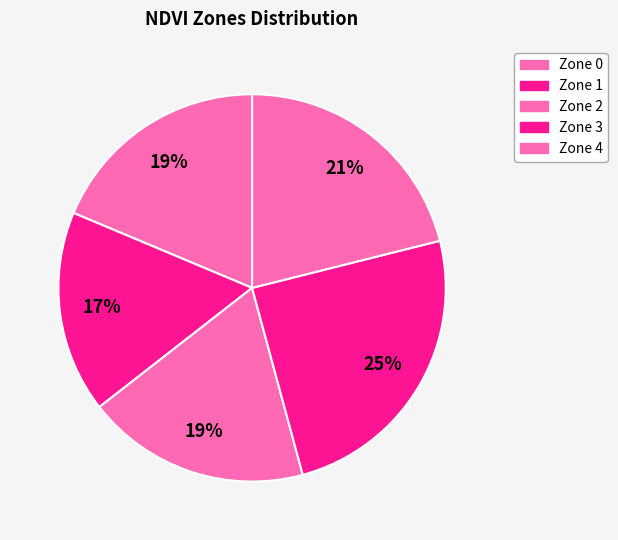

Does any single category account for the majority?

No